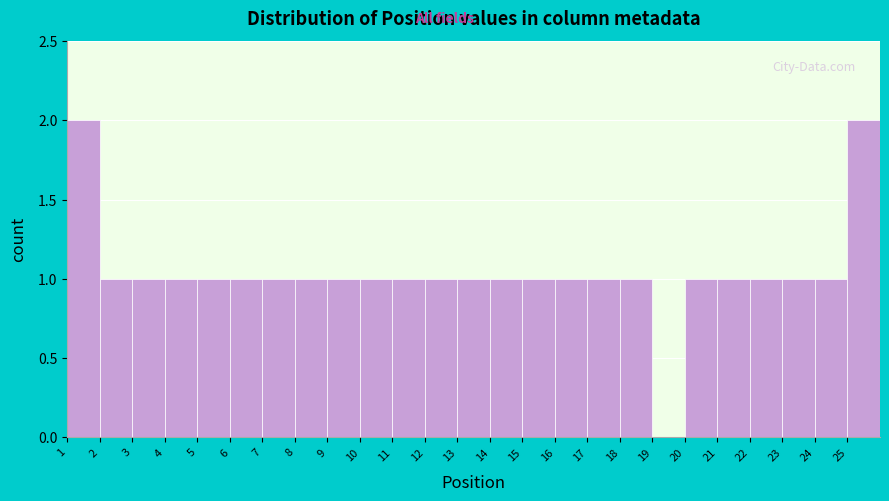

Reading left to right, transcribe this chart: for each bar, give the range it covers on the x-axis and its height. The values are not printed on the chart, so give them approximately, as read against the axis.

1 to 2: 2
2 to 3: 1
3 to 4: 1
4 to 5: 1
5 to 6: 1
6 to 7: 1
7 to 8: 1
8 to 9: 1
9 to 10: 1
10 to 11: 1
11 to 12: 1
12 to 13: 1
13 to 14: 1
14 to 15: 1
15 to 16: 1
16 to 17: 1
17 to 18: 1
18 to 19: 1
19 to 20: 0
20 to 21: 1
21 to 22: 1
22 to 23: 1
23 to 24: 1
24 to 25: 1
25 to 26: 2